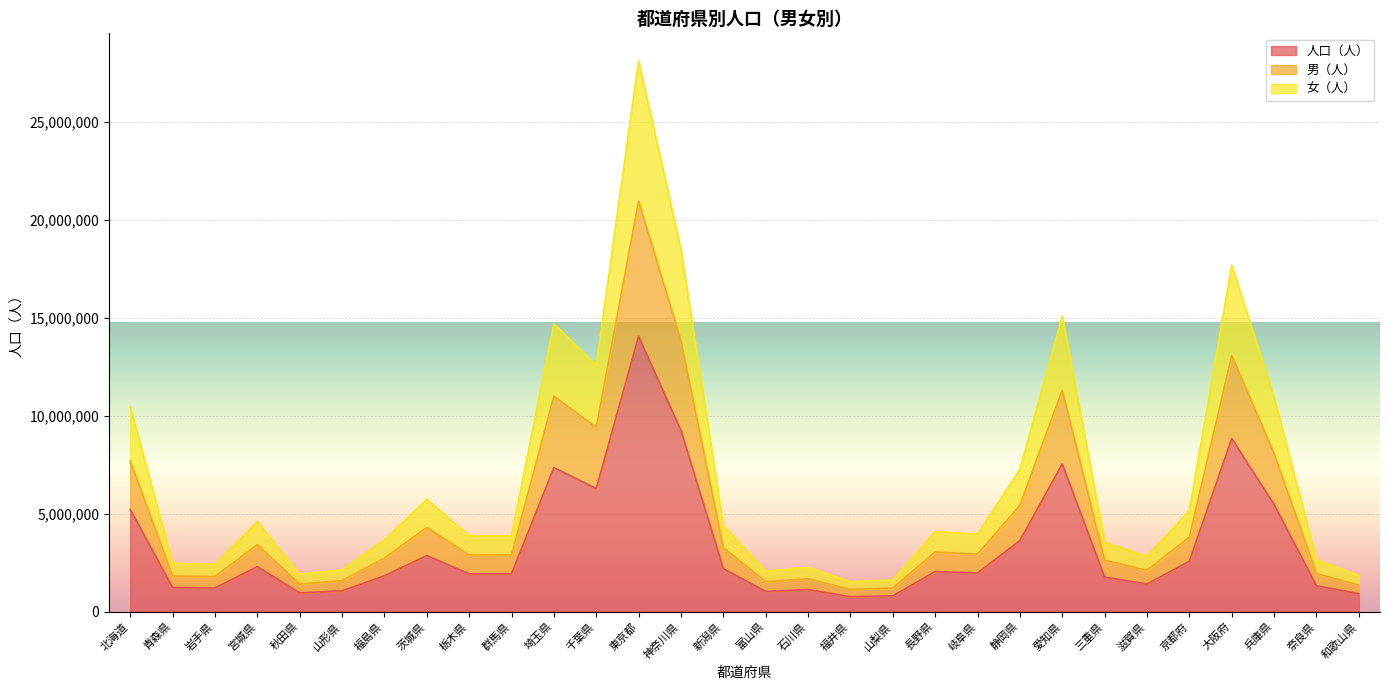

Which series changed the most between 新潟県 and 長野県?

女（人）